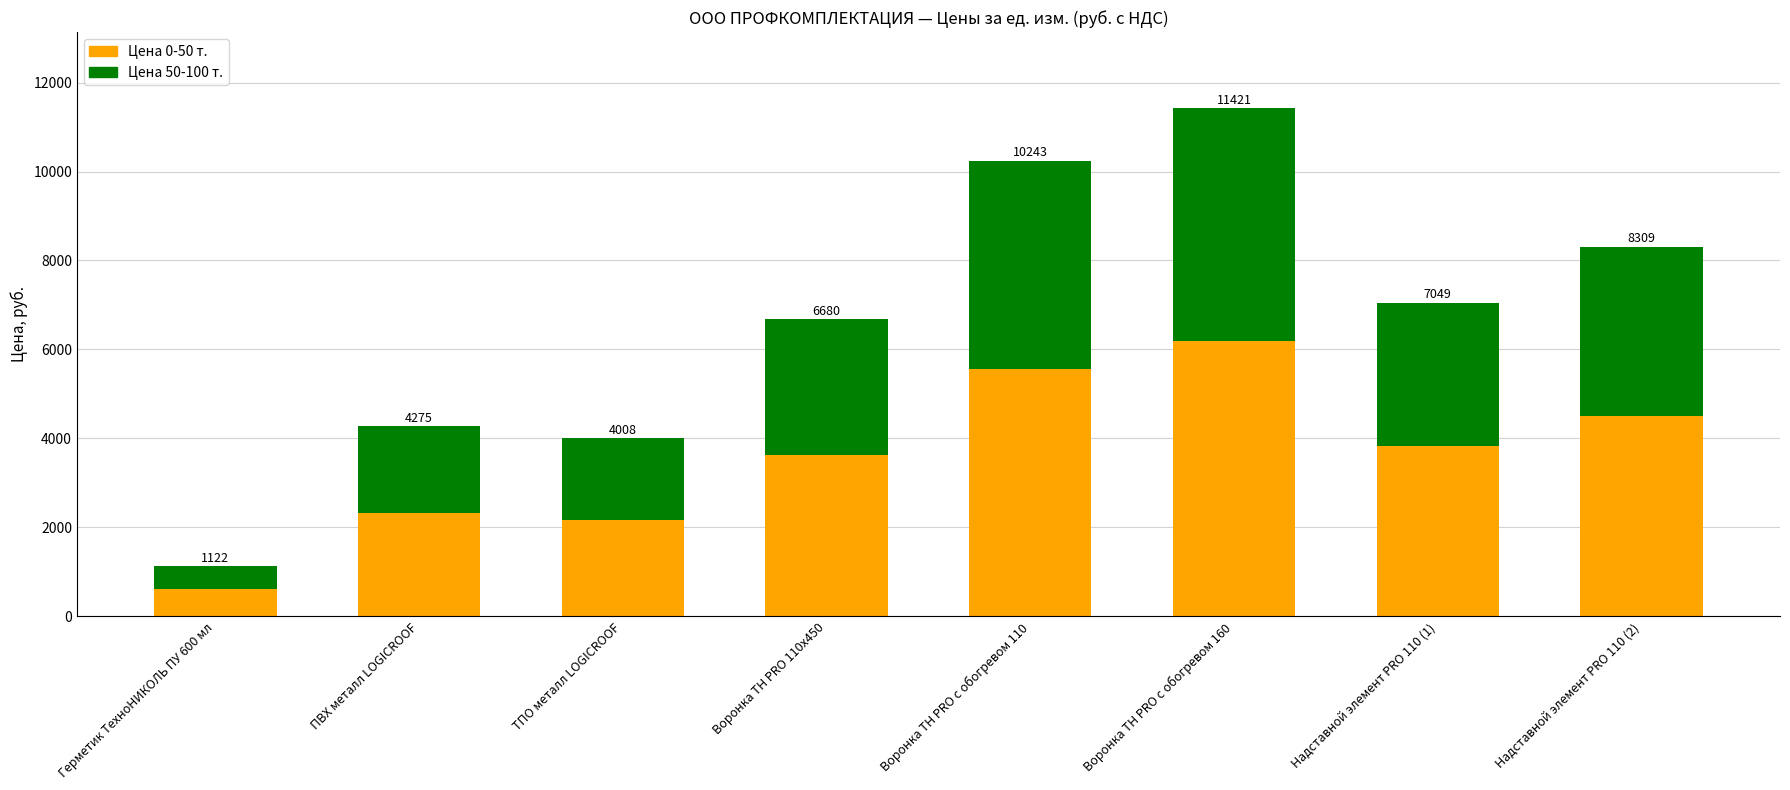

What is the approximate value of Цена 50-100 т. at Герметик ТехноНИКОЛЬ ПУ 600 мл?

514.0